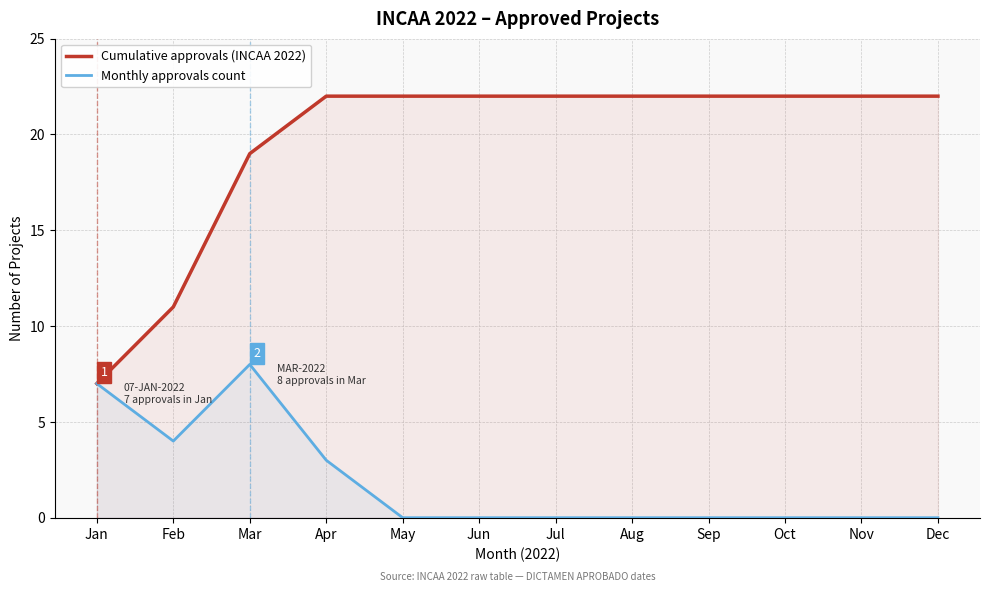

At Feb, list the series in order from largest to smallest.

Cumulative approvals (INCAA 2022), Monthly approvals count